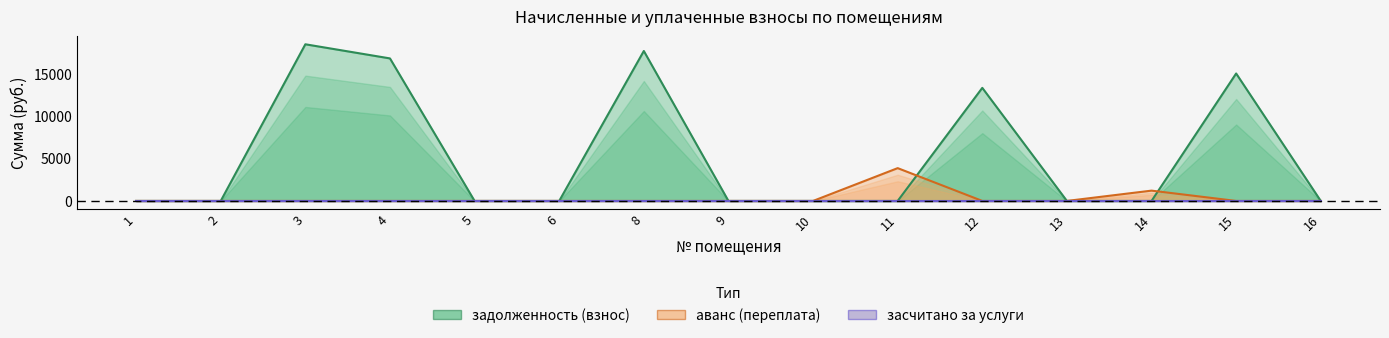

Does the chart have visible grid lines?

No